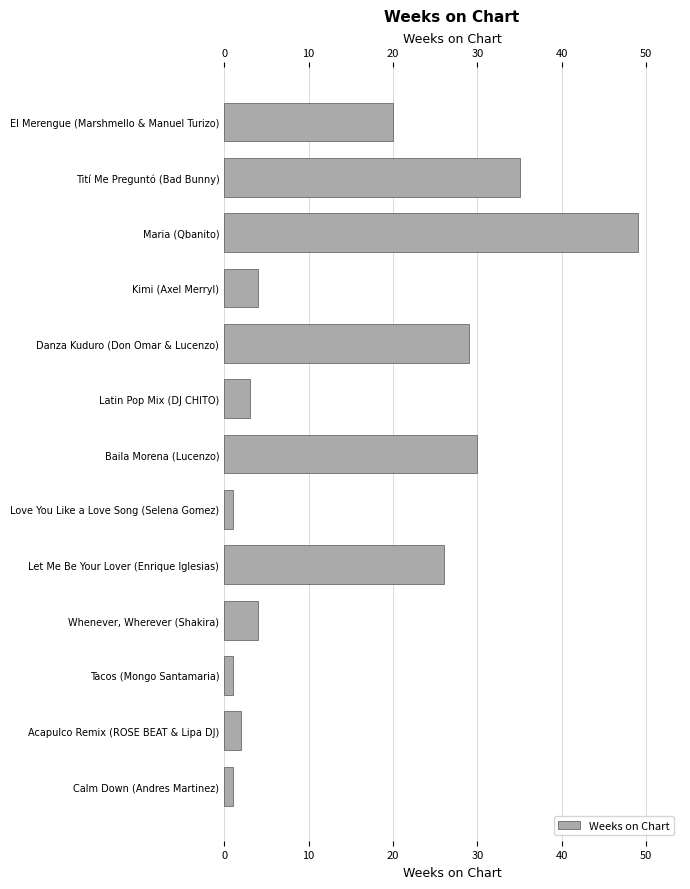

Approximately how many times larger is the value at Danza Kuduro (Don Omar & Lucenzo) compared to Baila Morena (Lucenzo)?

1.0